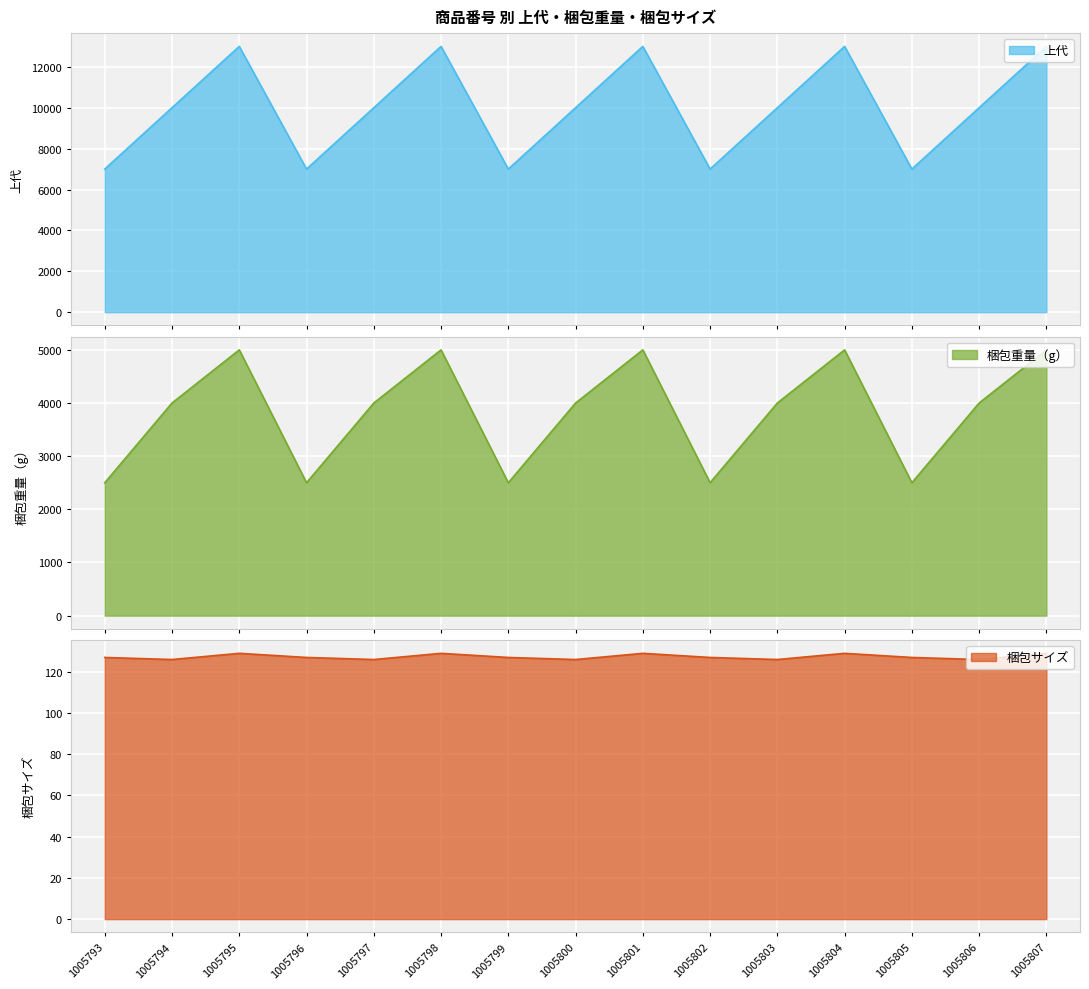

What is the approximate value of 梱包重量（g） at 1005800, to the nearest 100?

4000